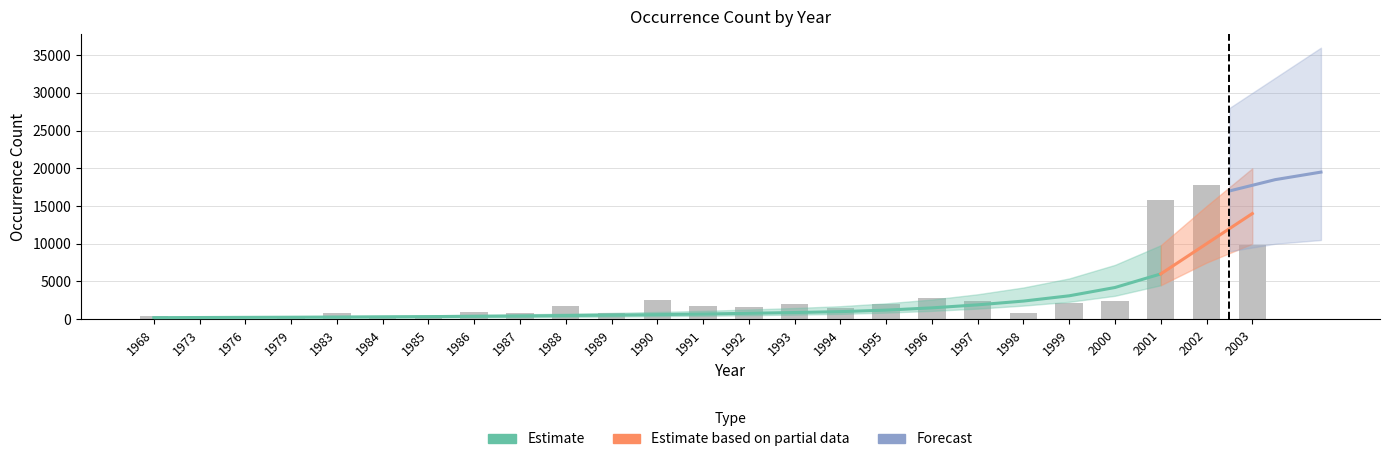

How many data points does each series have?

25